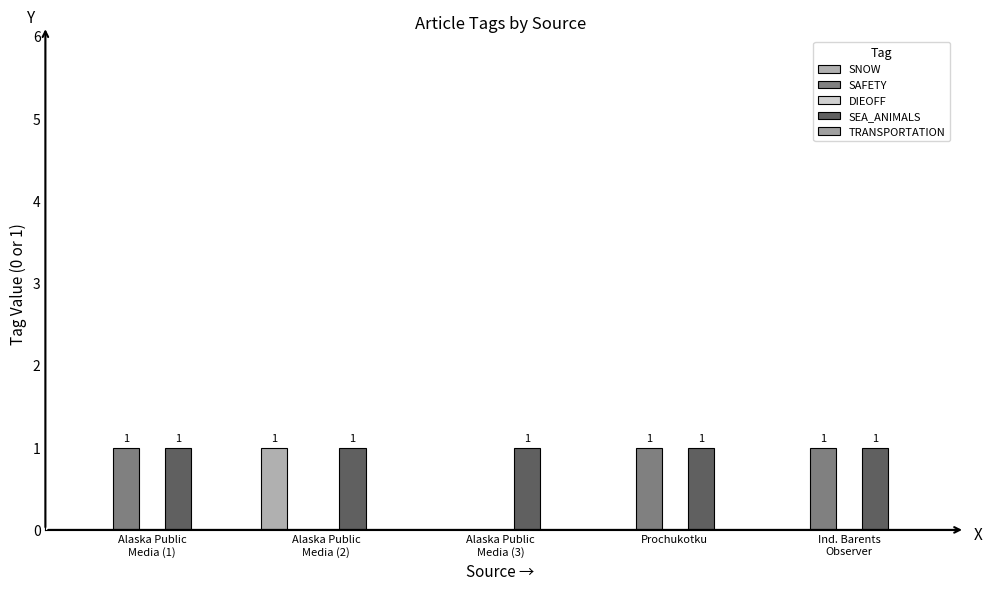

How many positive values does the SNOW series have?

1